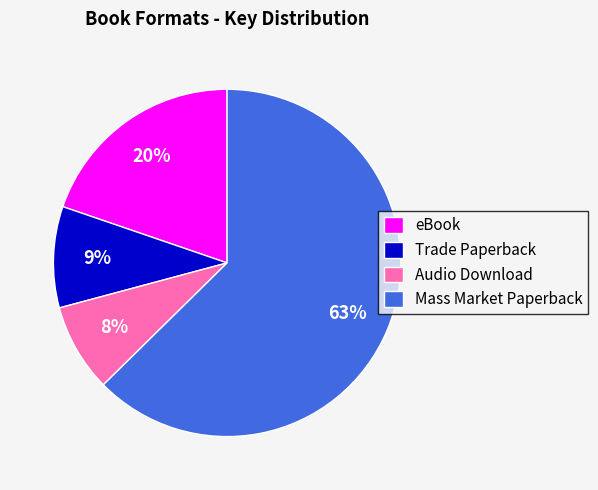

True or false: Mass Market Paperback accounts for 25% of the total.

False